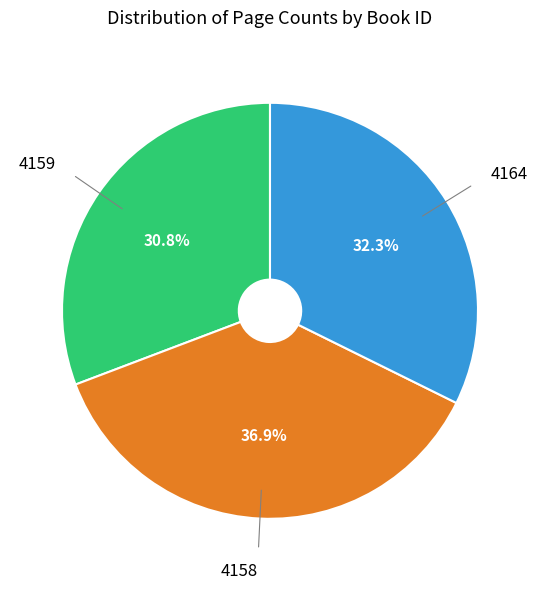

Is 4159 the majority of the pie?

No